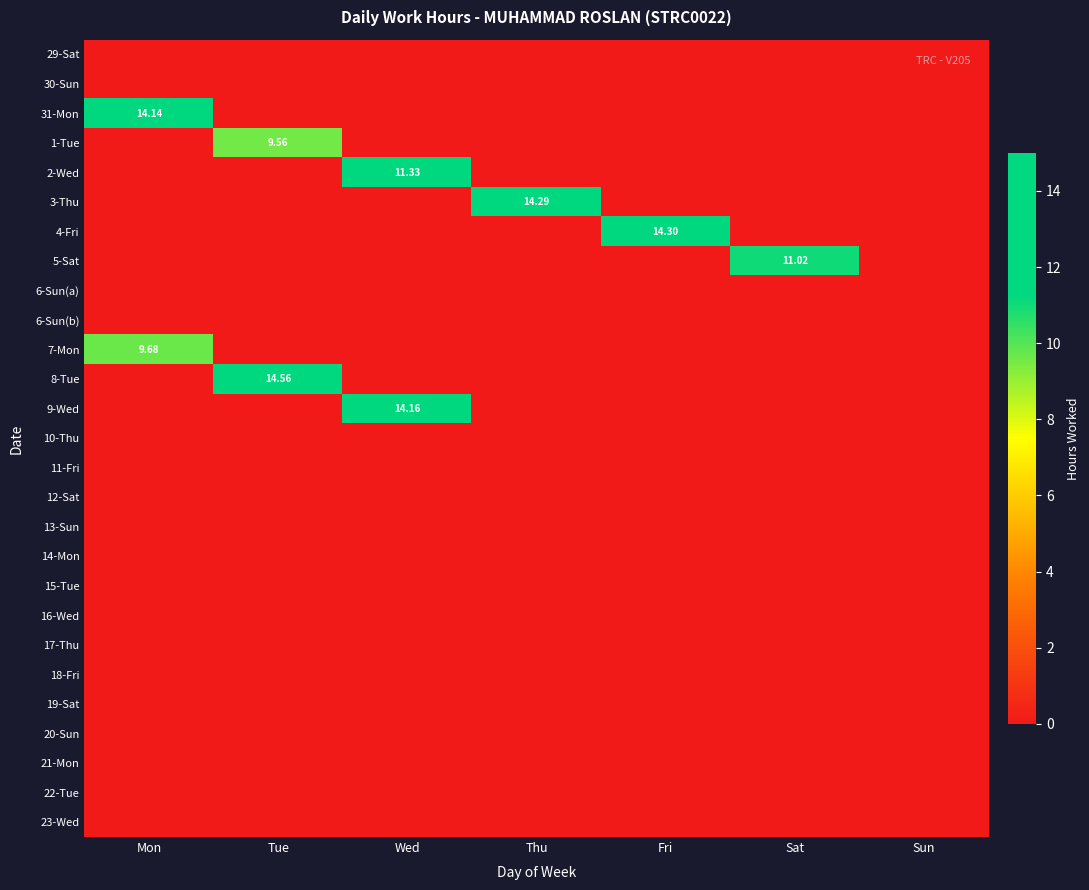

Which series has the widest spread of values?

8-Tue